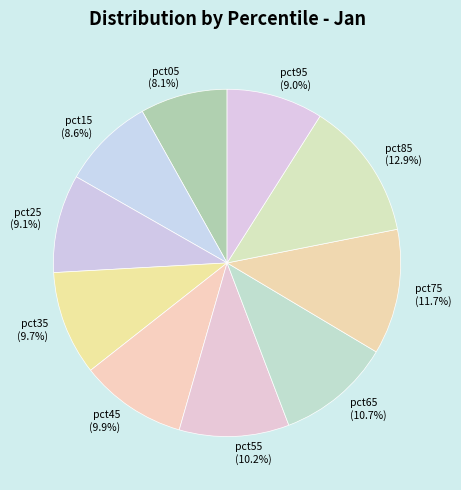

Is there a majority slice in this chart?

No